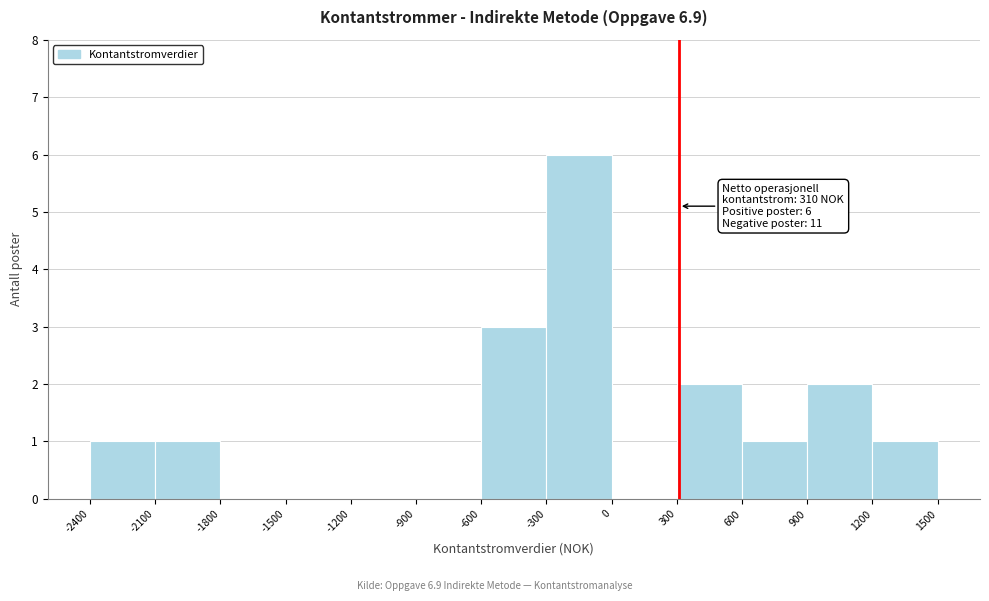

Over which range of the x-axis is the bar tallest?

-300 to 0